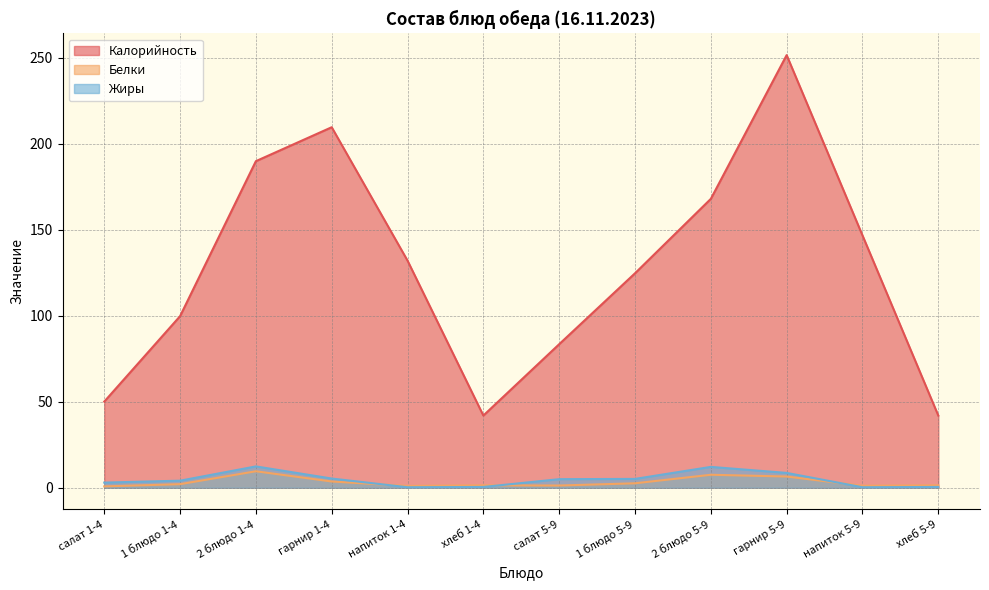

At 1 блюдо 1-4, list the series in order from largest to smallest.

Калорийность, Жиры, Белки